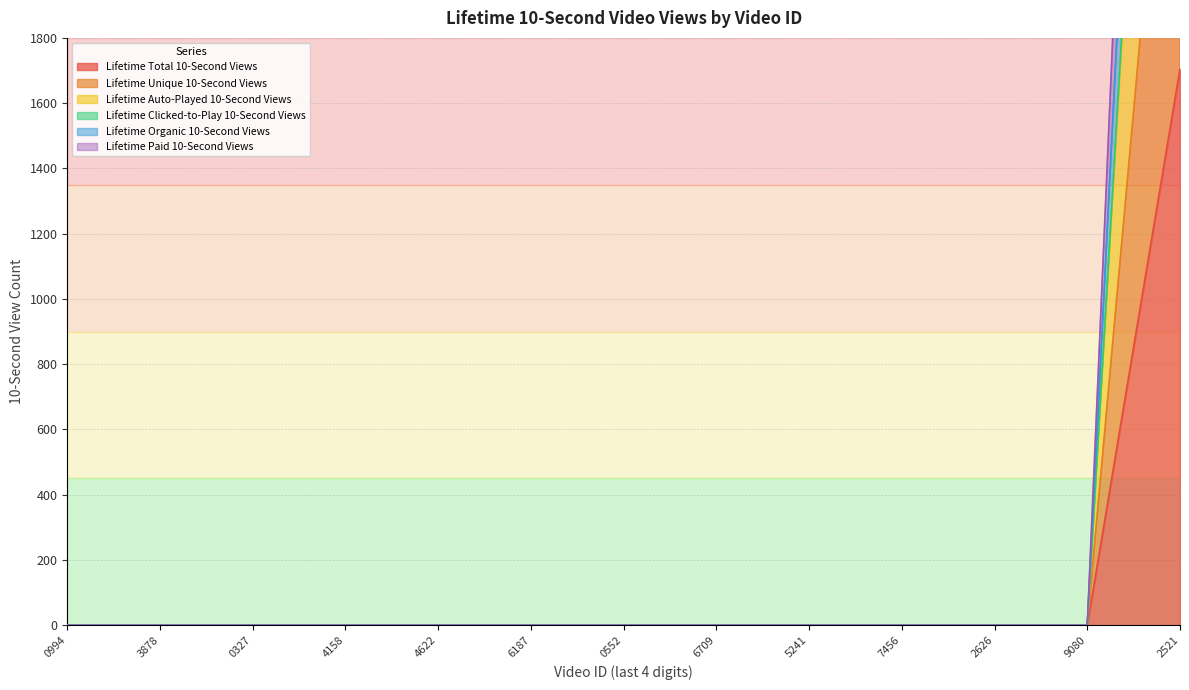

At 6709, list the series in order from largest to smallest.

Lifetime Total 10-Second Views, Lifetime Unique 10-Second Views, Lifetime Auto-Played 10-Second Views, Lifetime Clicked-to-Play 10-Second Views, Lifetime Organic 10-Second Views, Lifetime Paid 10-Second Views